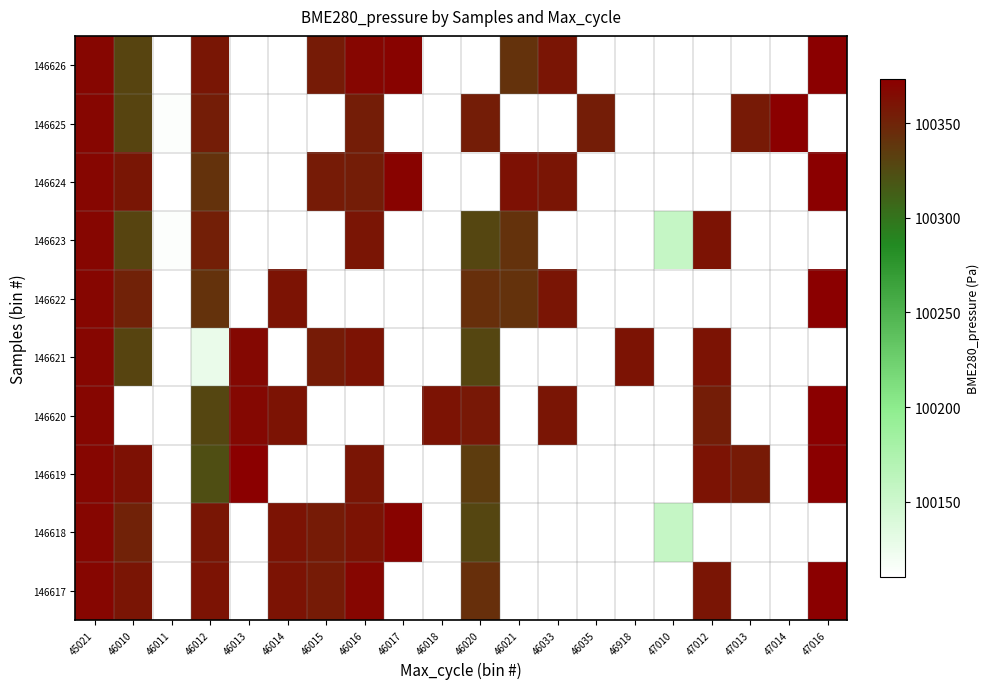

How many values in 146620 are above zero?

9